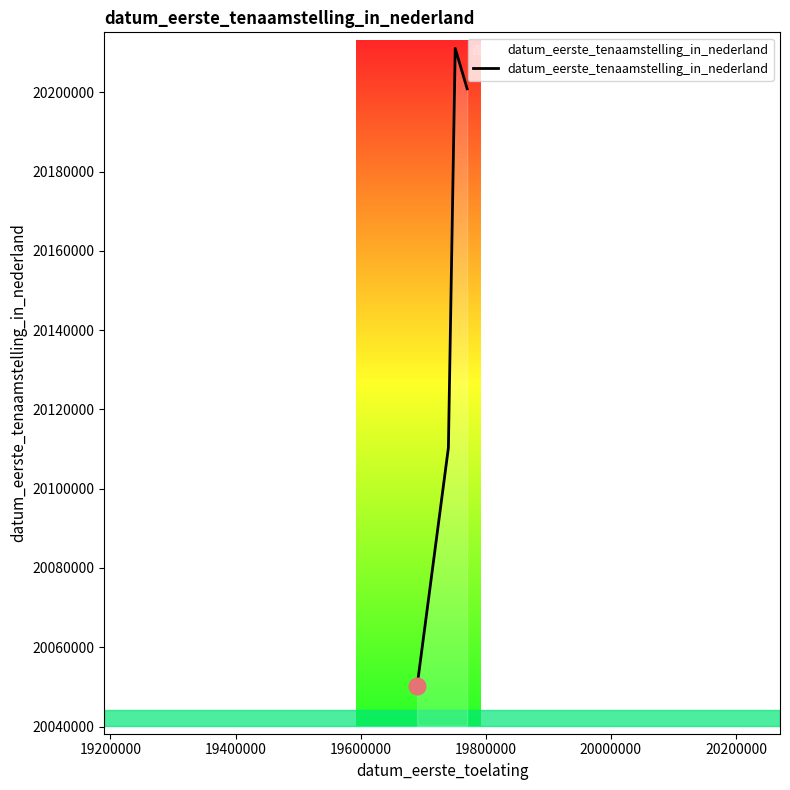

What is the minimum value shown in the chart?

20050209